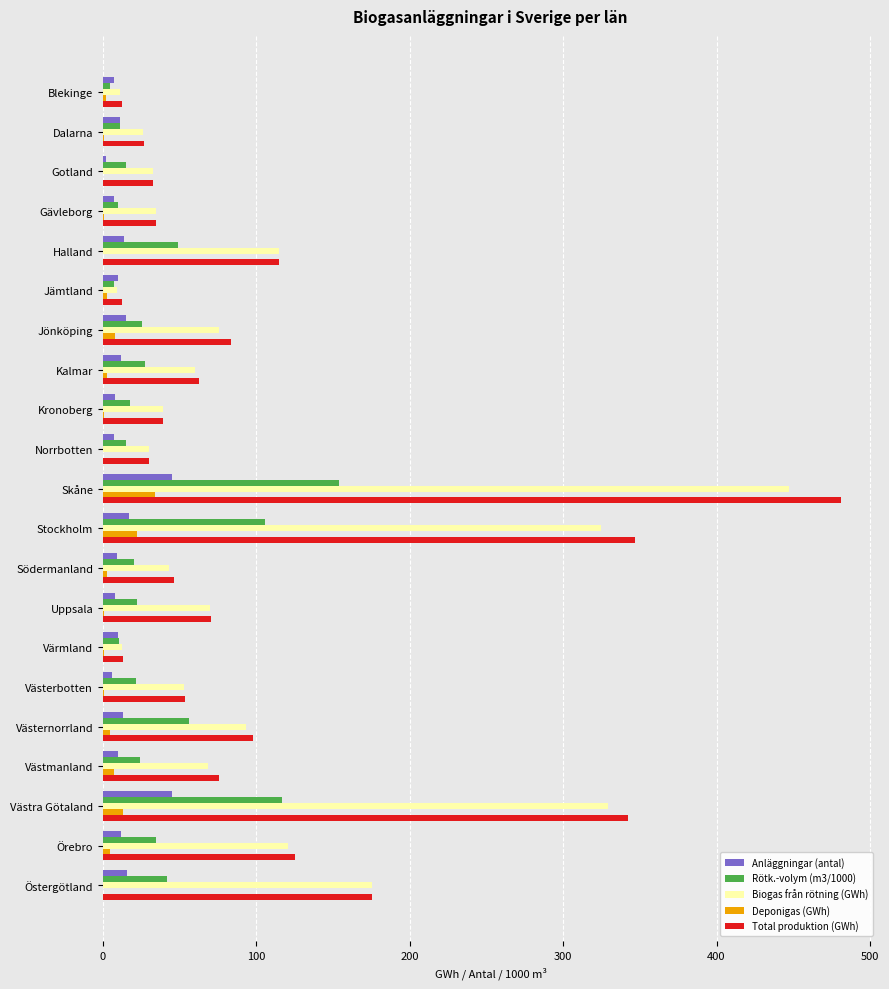

At which label is Total produktion (GWh) closest to 246?

Östergötland